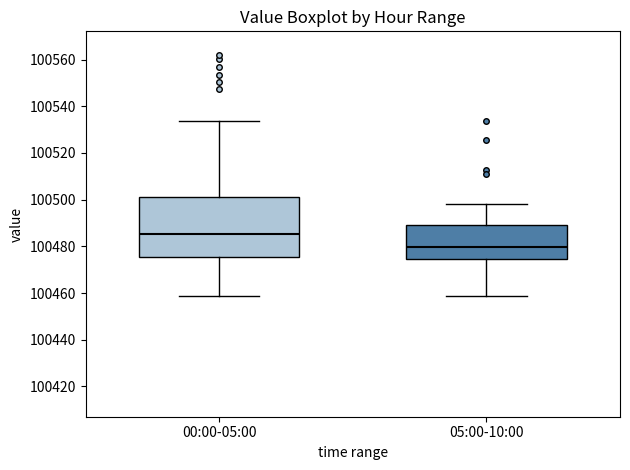

Reading left to right, transcribe this box plot: for each box, give where its median line is, the range the box spans, and where its two whiskers end, as read against the y-axis. The values are not printed on the chart, so give them approximately, as read against the axis.

00:00-05:00: median 100486, box 100476 to 100502, whiskers 100458 to 100534
05:00-10:00: median 100480, box 100474 to 100488, whiskers 100458 to 100498